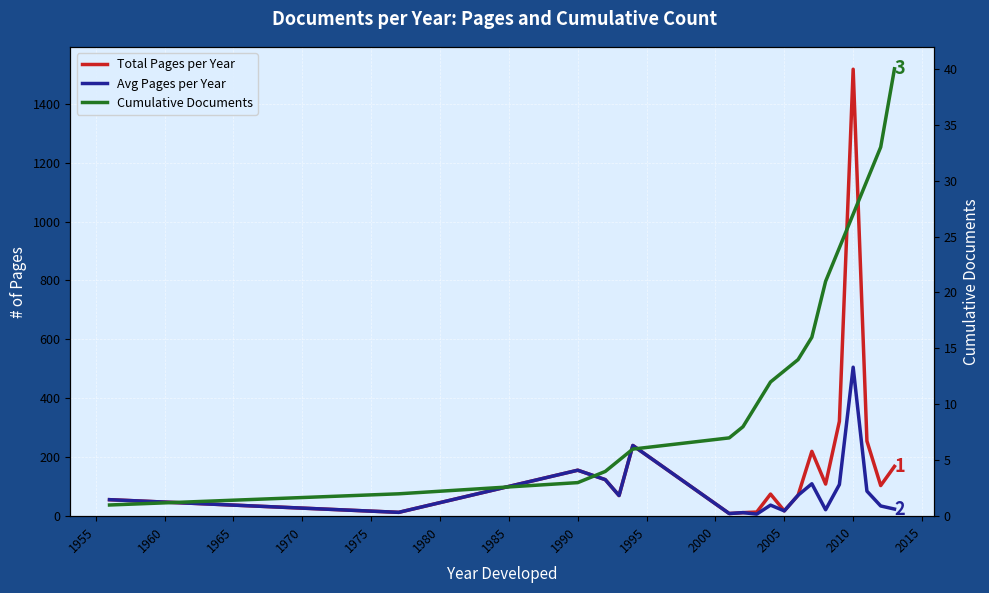

How many interior local valleys does the Total Pages per Year series have?

6